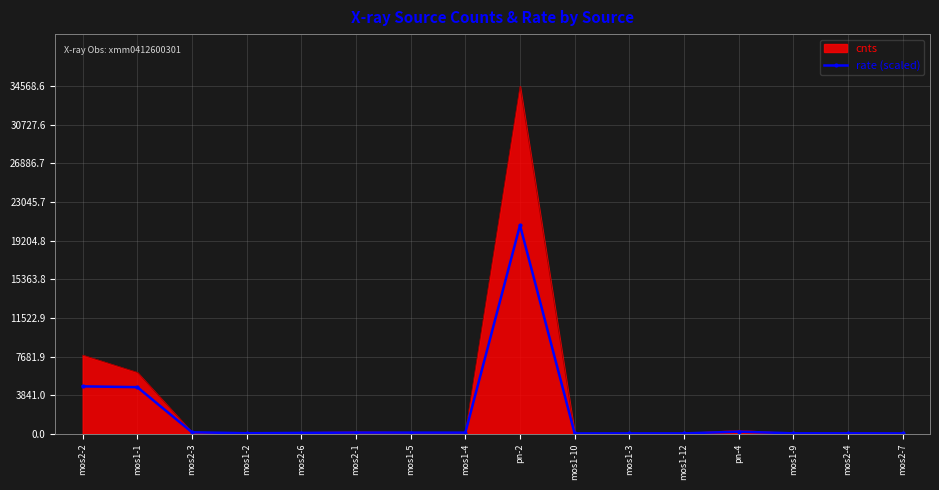

What is the maximum value for cnts?

34568.6